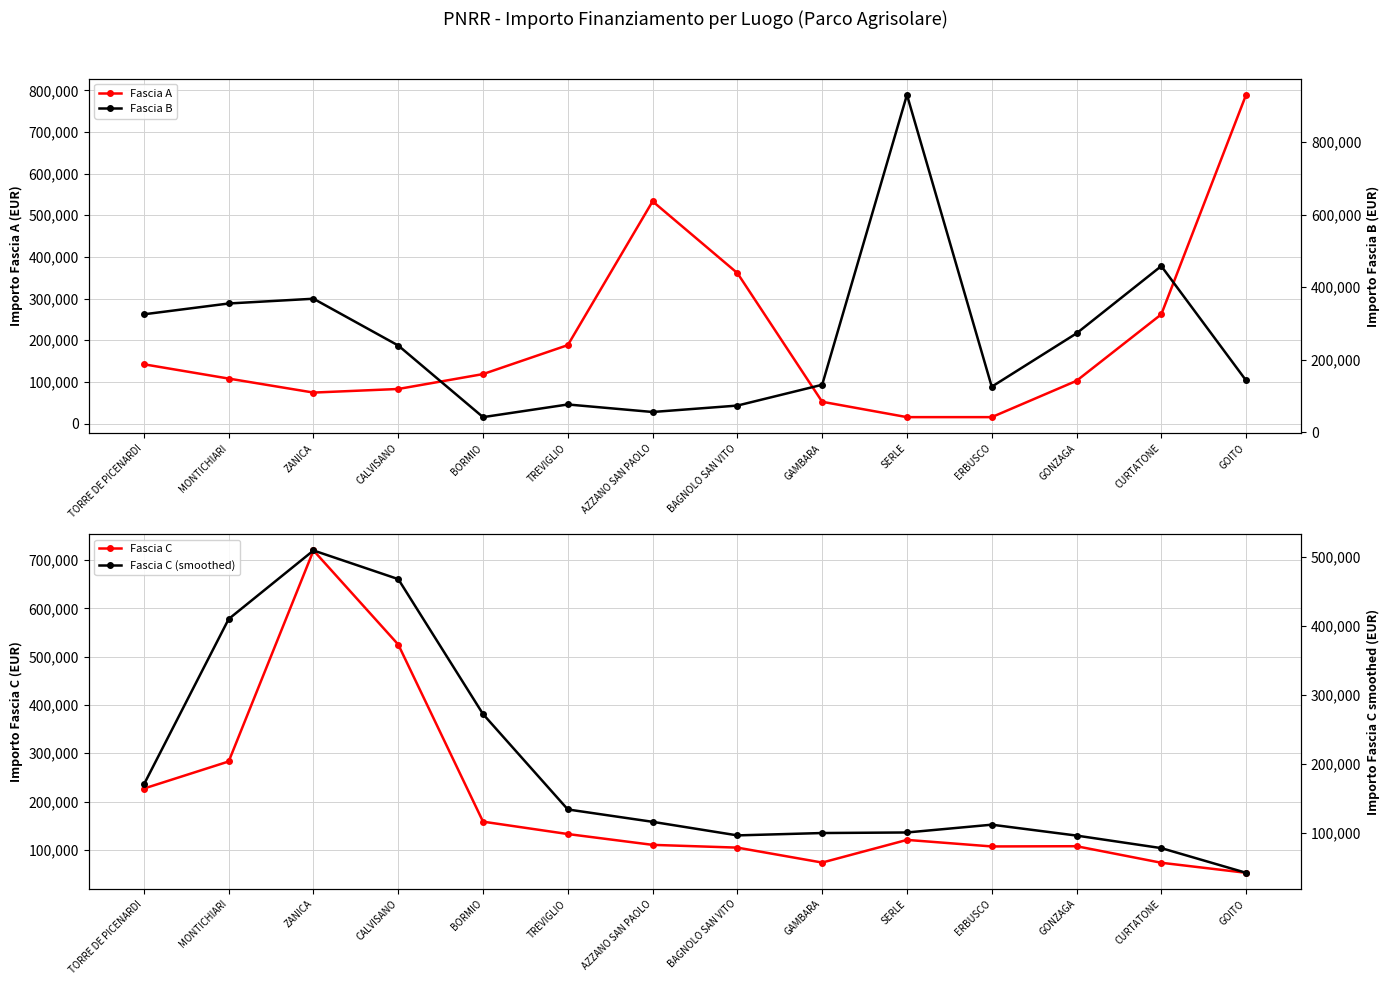

What is the value of the Fascia C (smoothed) point at the 13th from the left?

77605.3